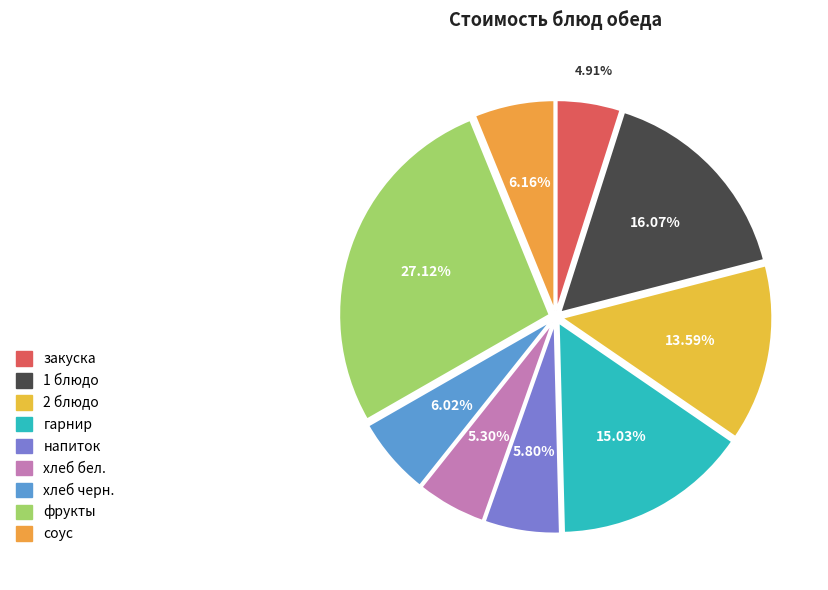

To the nearest percent, what portion does соус represent?

6%